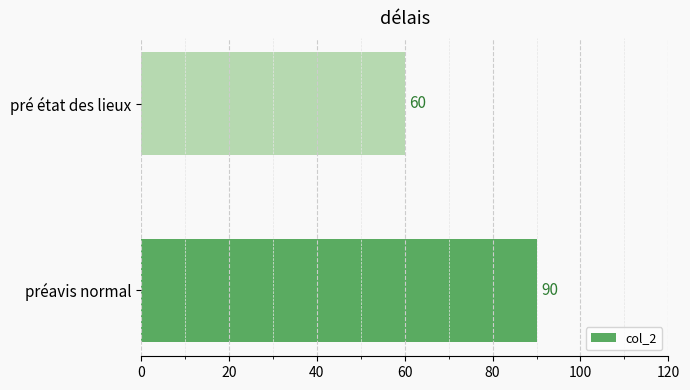

What is the sum of all values?

150